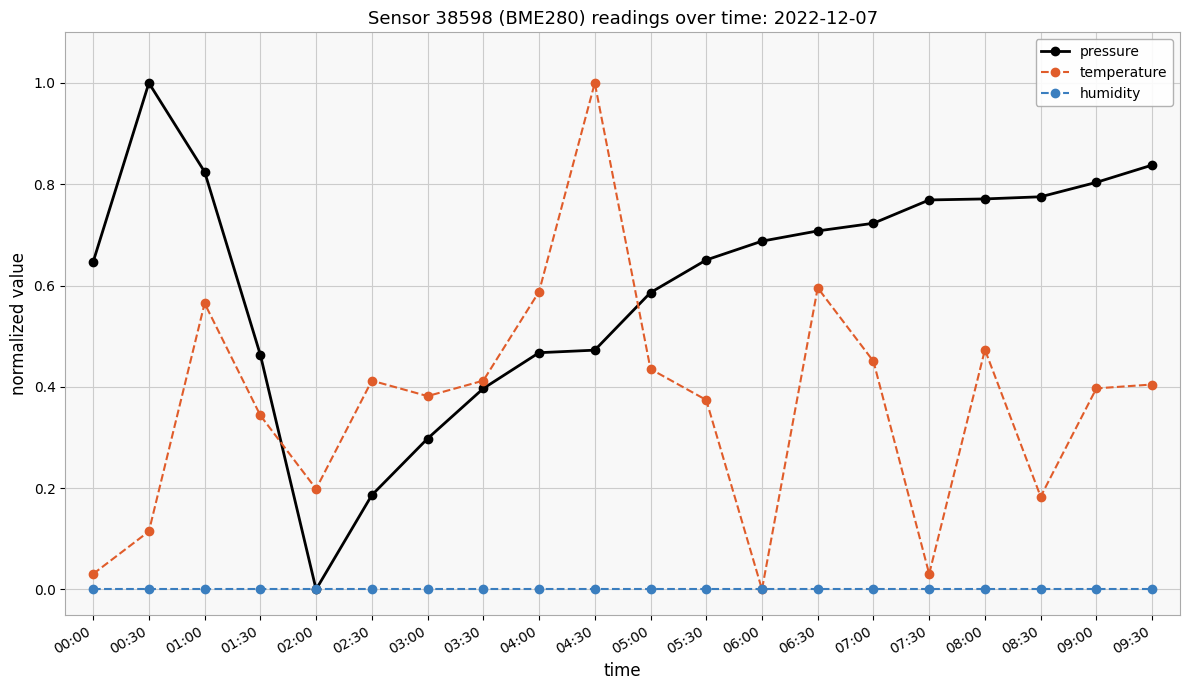

List the series in order of their overall mean, lowest first.

humidity, temperature, pressure